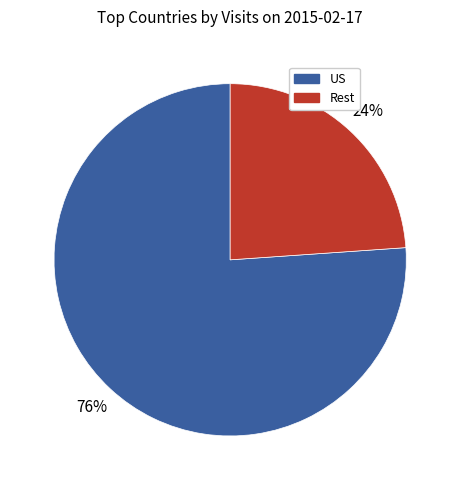

To the nearest percent, what is the difference between the largest and smallest slice percentages?

52%